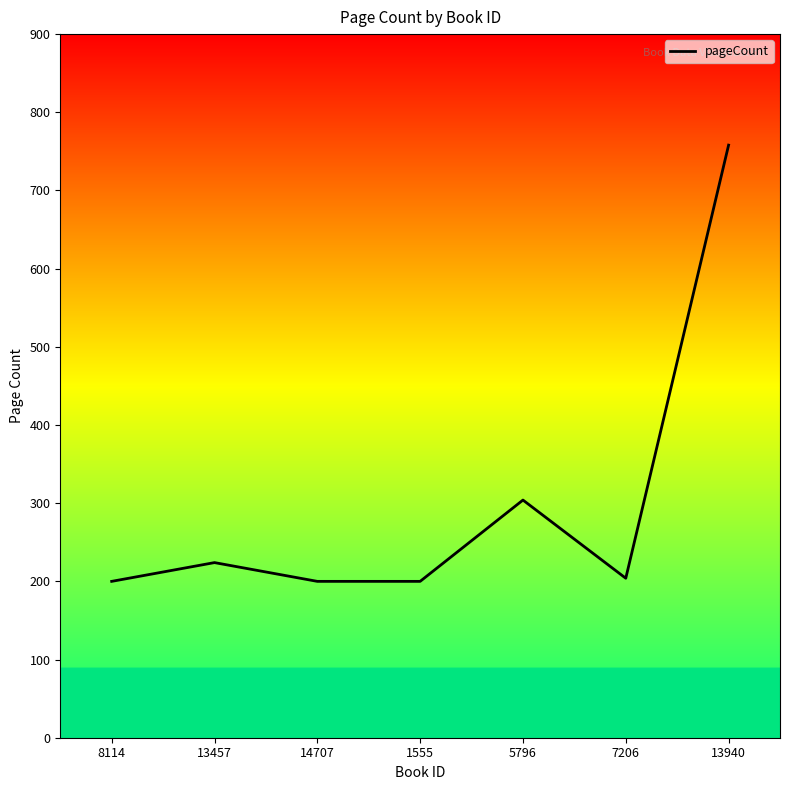

What is the average value?

299